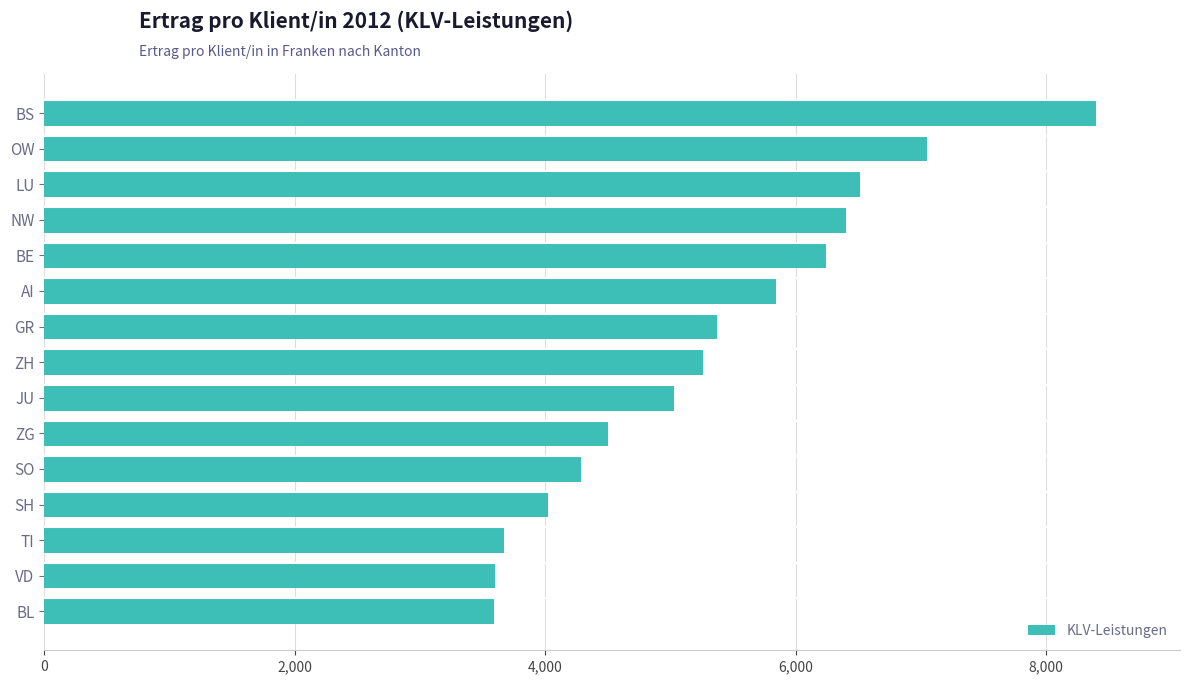

How many data points are less than 5261?

7